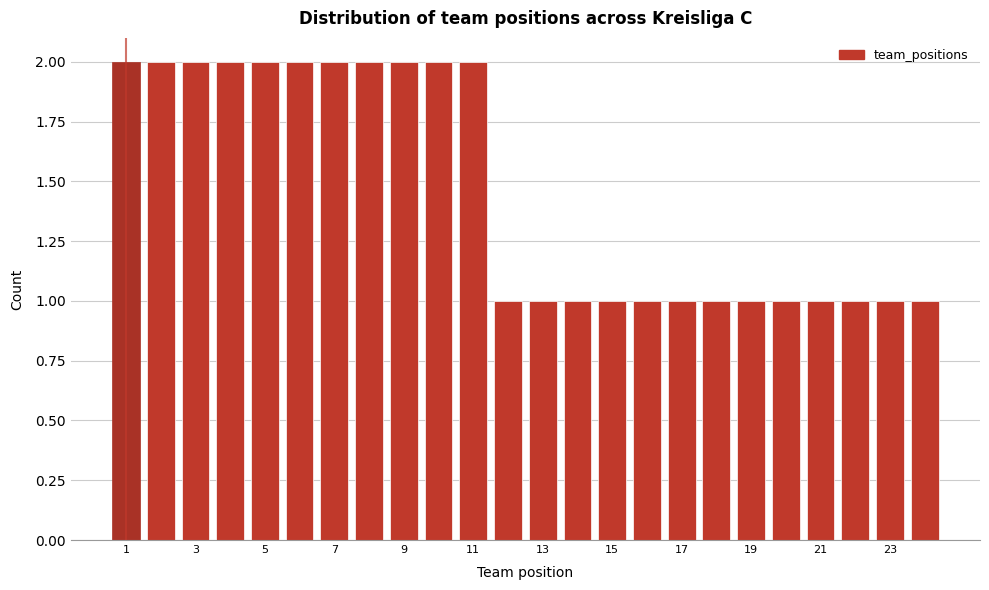

What is the height of the bar covering 4.5 to 5.5 on the x-axis? Neither the bar edges nor the heights are printed on the chart, so give them approximately, as read against the axes.

2